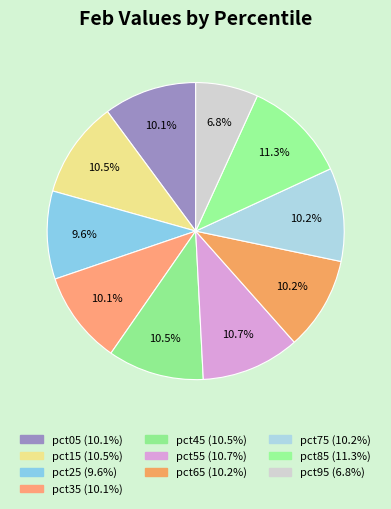

Count the number of slices in the pie.

10